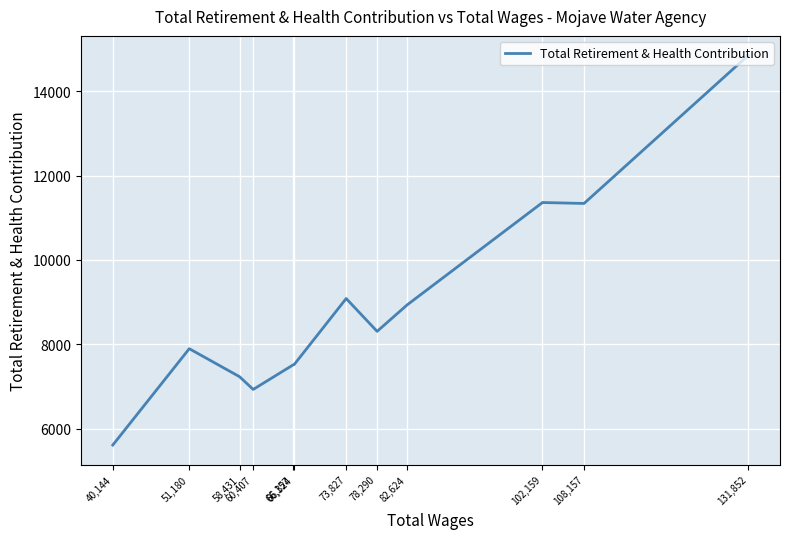

Is this an area chart (filled region under the line)?

No